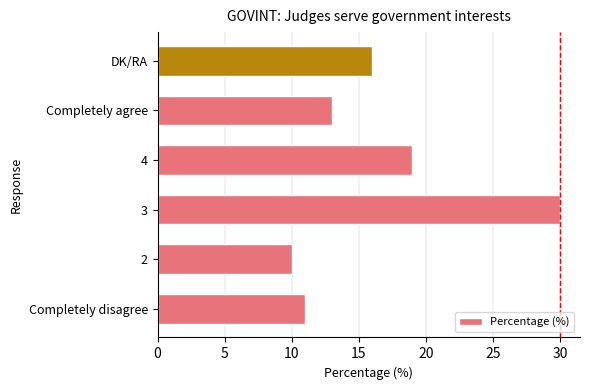

List the labels in order of value, largest first.

3, 4, DK/RA, Completely agree, Completely disagree, 2